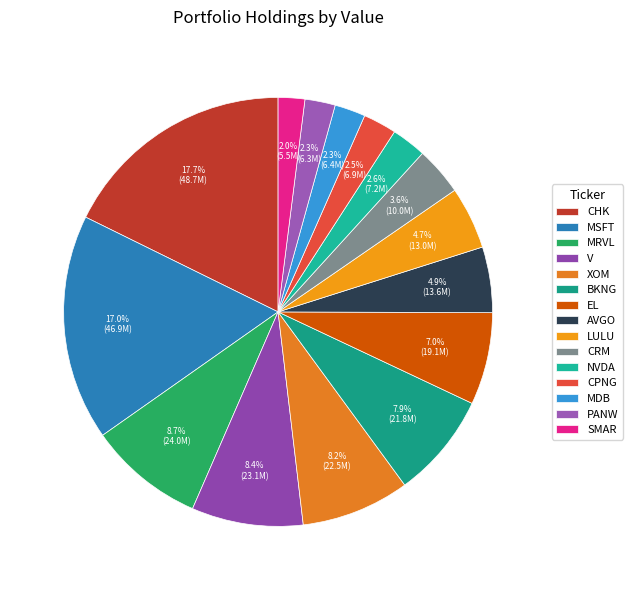

Is there a majority slice in this chart?

No